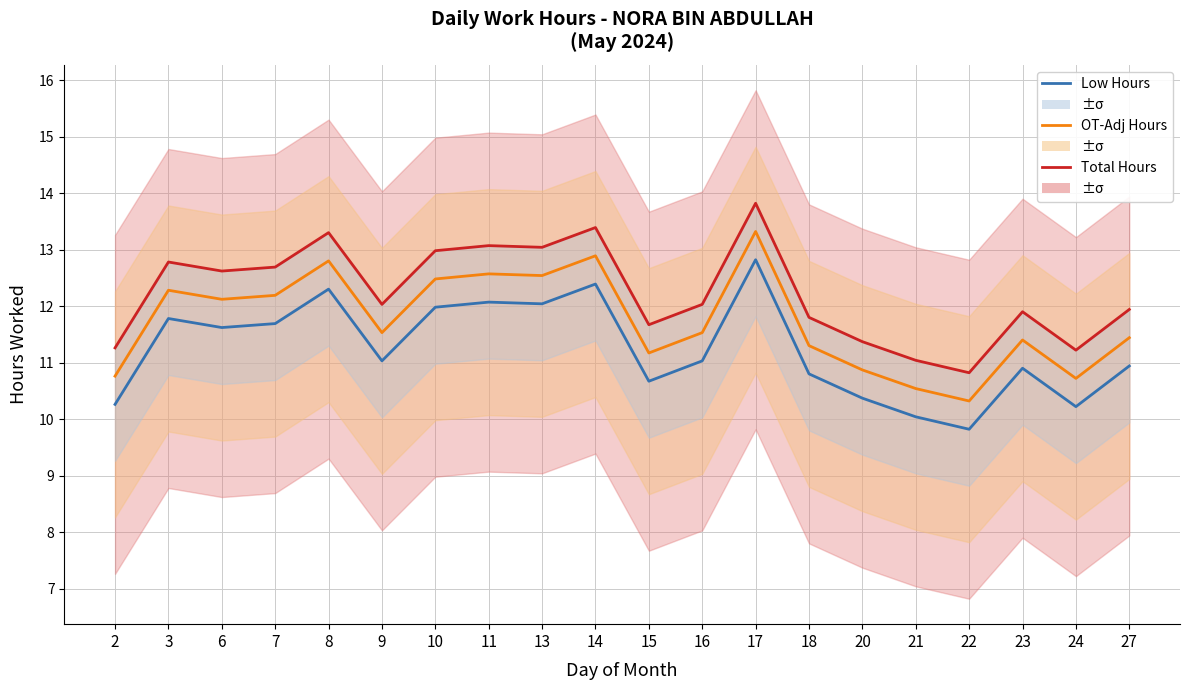

At which category does the chart reach its minimum across all series?

22